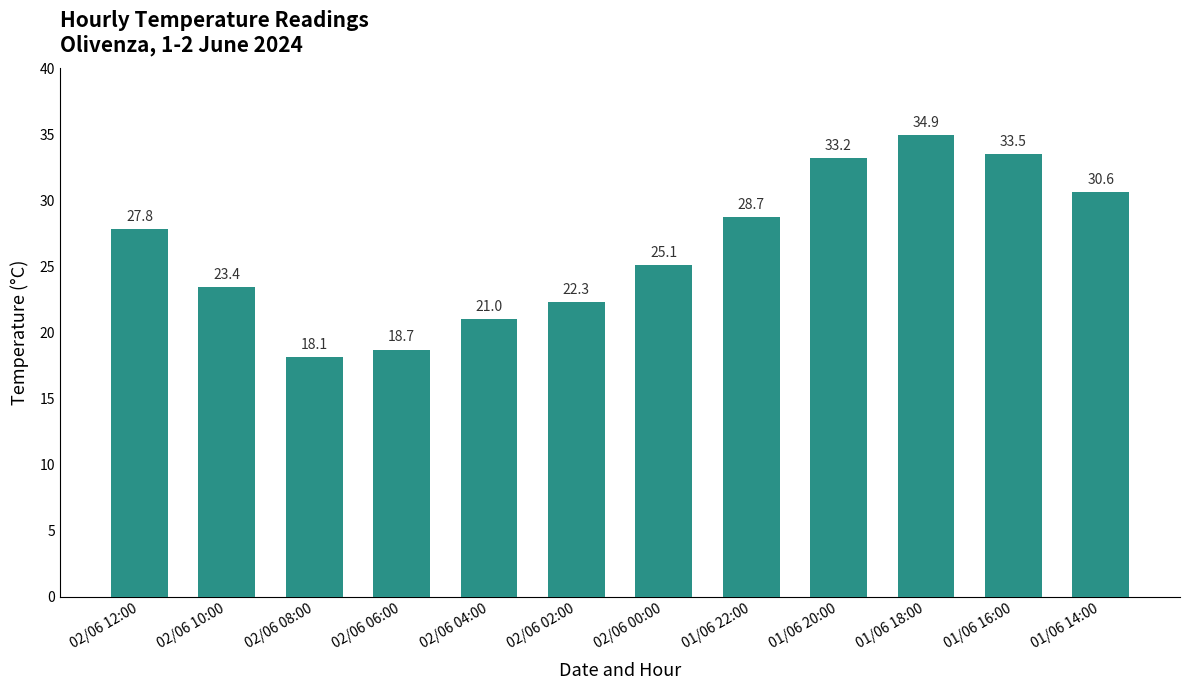

What is the ratio of the value at 01/06 20:00 to the value at 02/06 04:00?

1.6